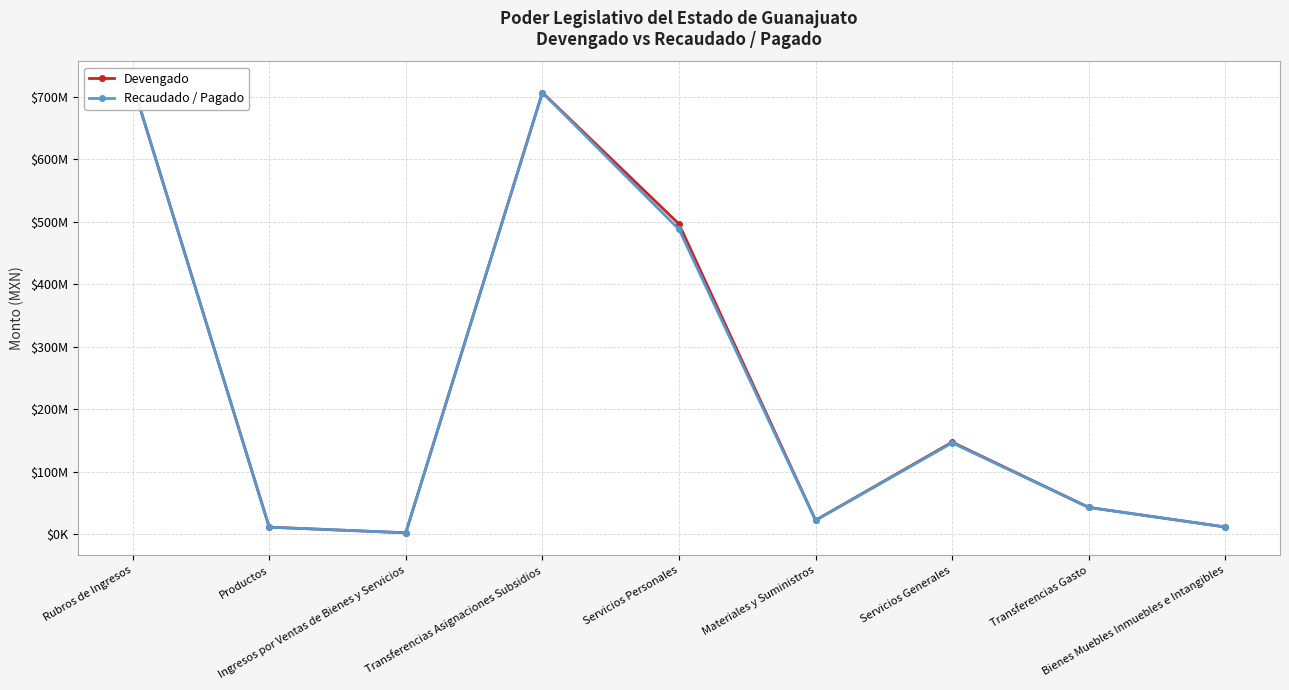

The value of Recaudado / Pagado at Rubros de Ingresos is 1215417096.7. True or false?

False